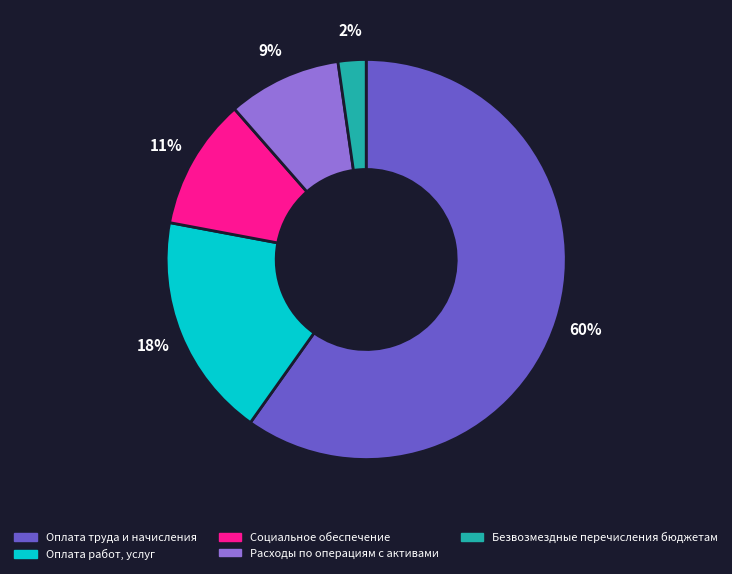

How many slices are in this pie chart?

5